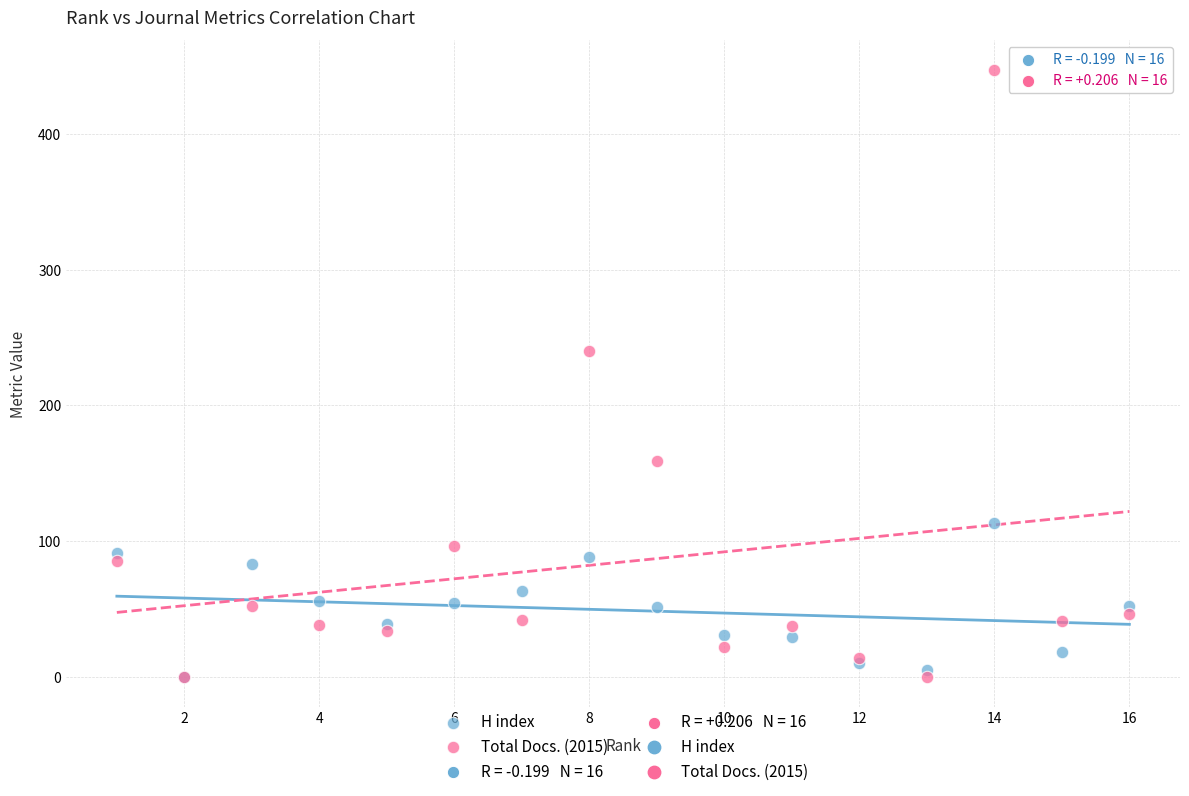

In the Total Docs. (2015) series, what Y value is closest to 223?

240